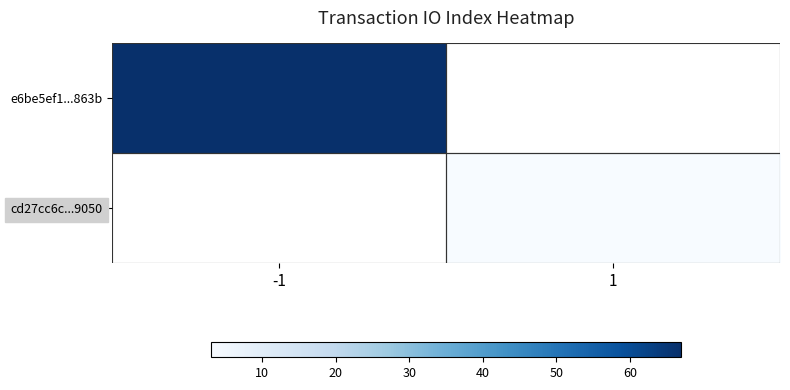

The cd27cc6c...9050 series shows 4.5 at 1. True or false?

False